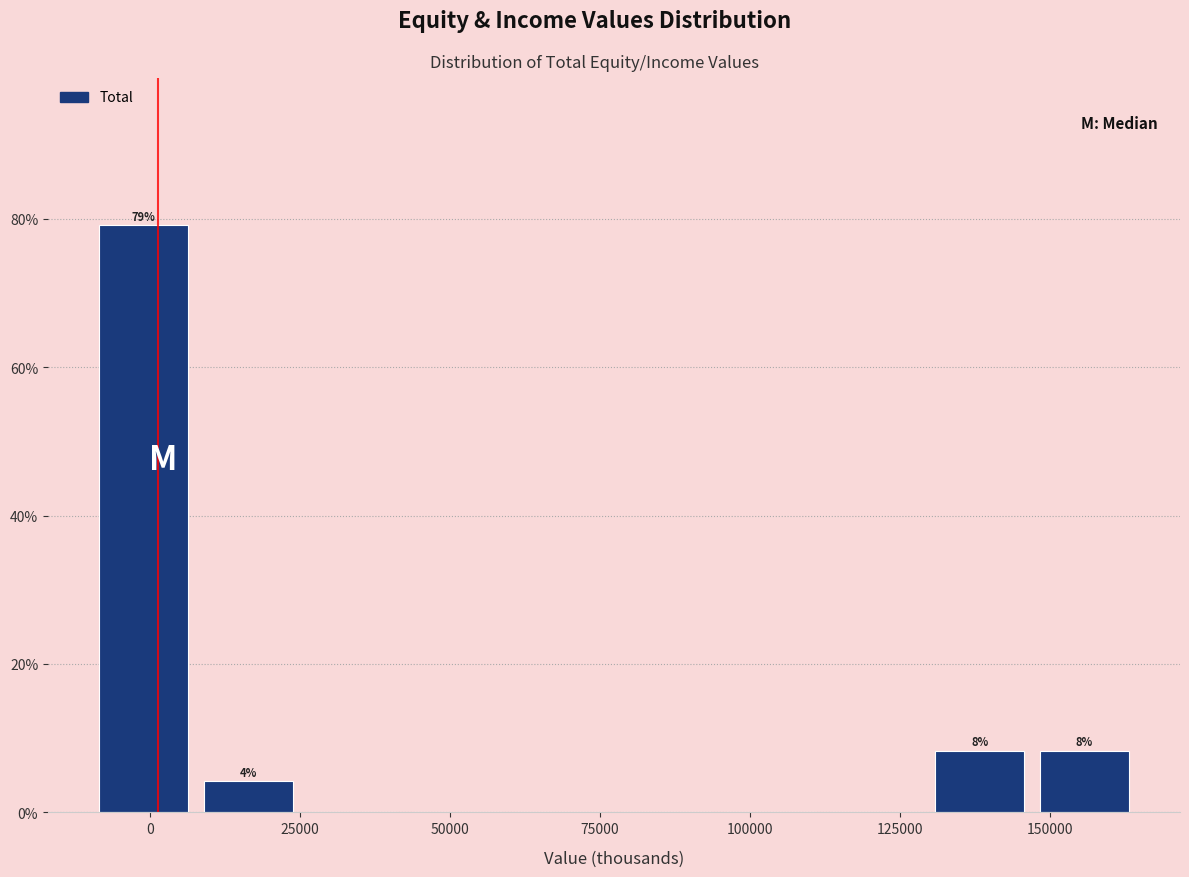

Around what value on the x-axis is the tallest bar? Give the approximate position of its centre, as read against the axis.

0